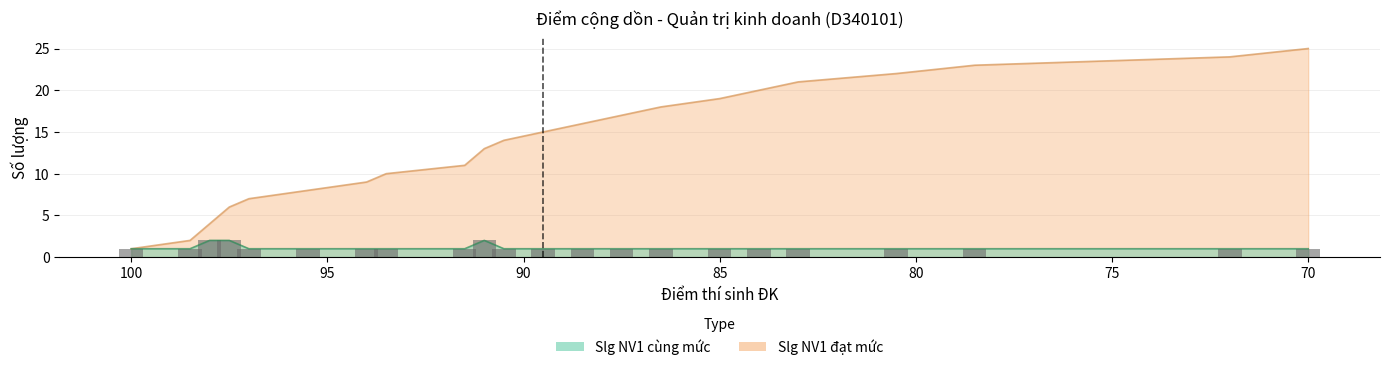

What are all the series names shown in the legend?

Slg NV1 cùng mức, Slg NV1 đạt mức